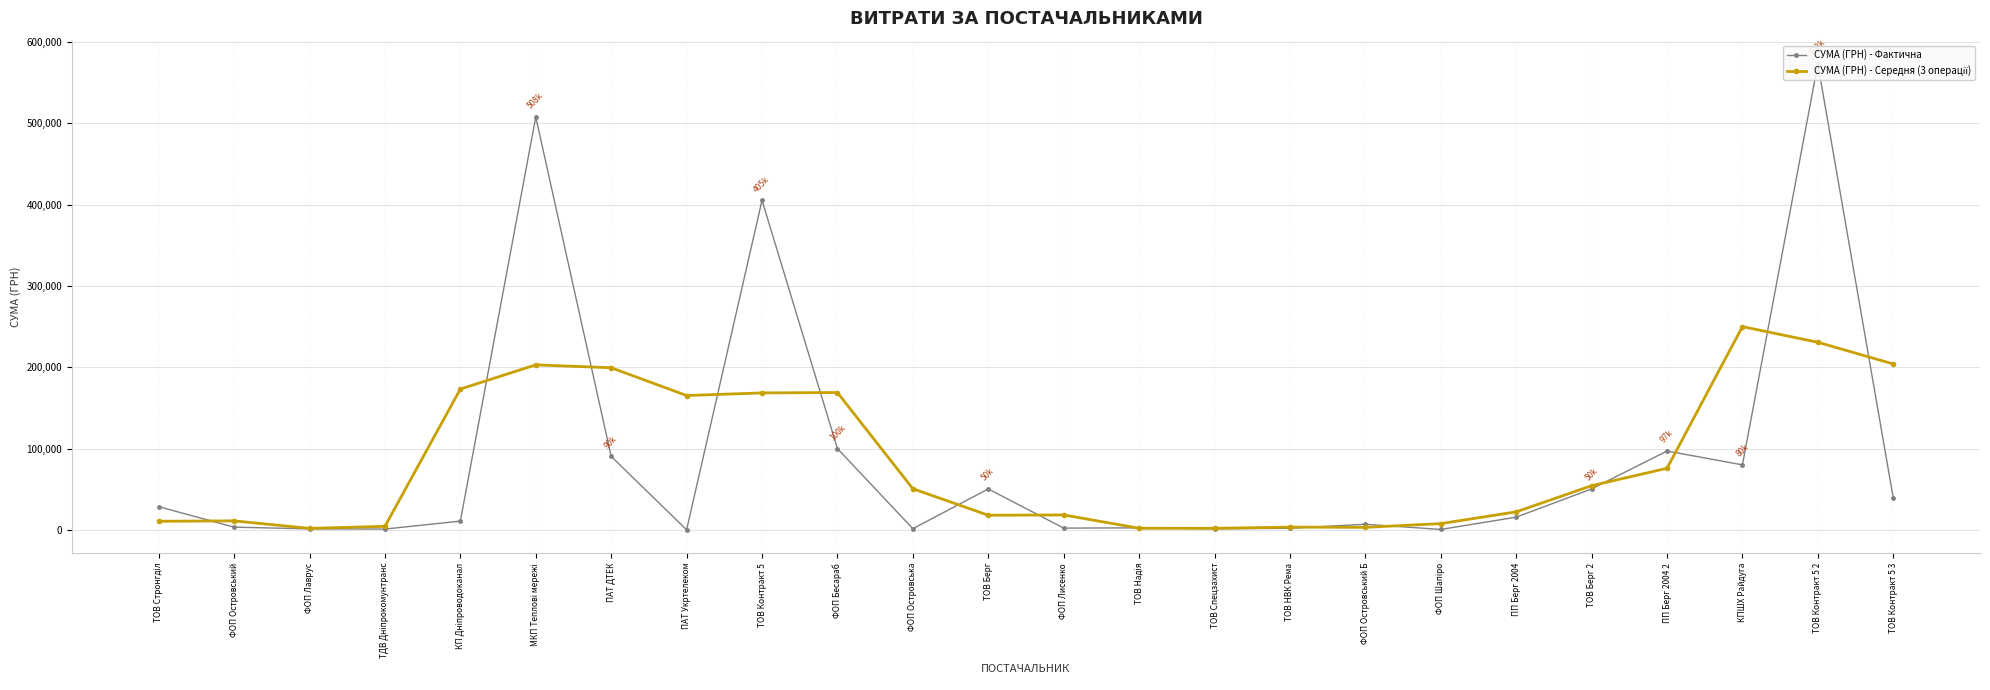

At which category does the chart reach its minimum across all series?

ПАТ Укртелеком